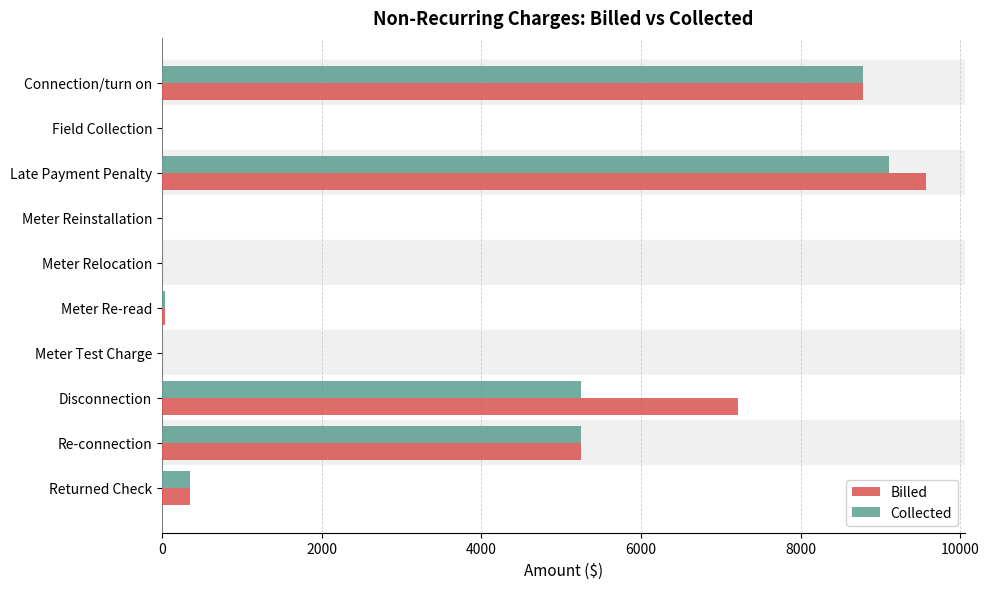

What is the sum of all Collected values?

28772.6